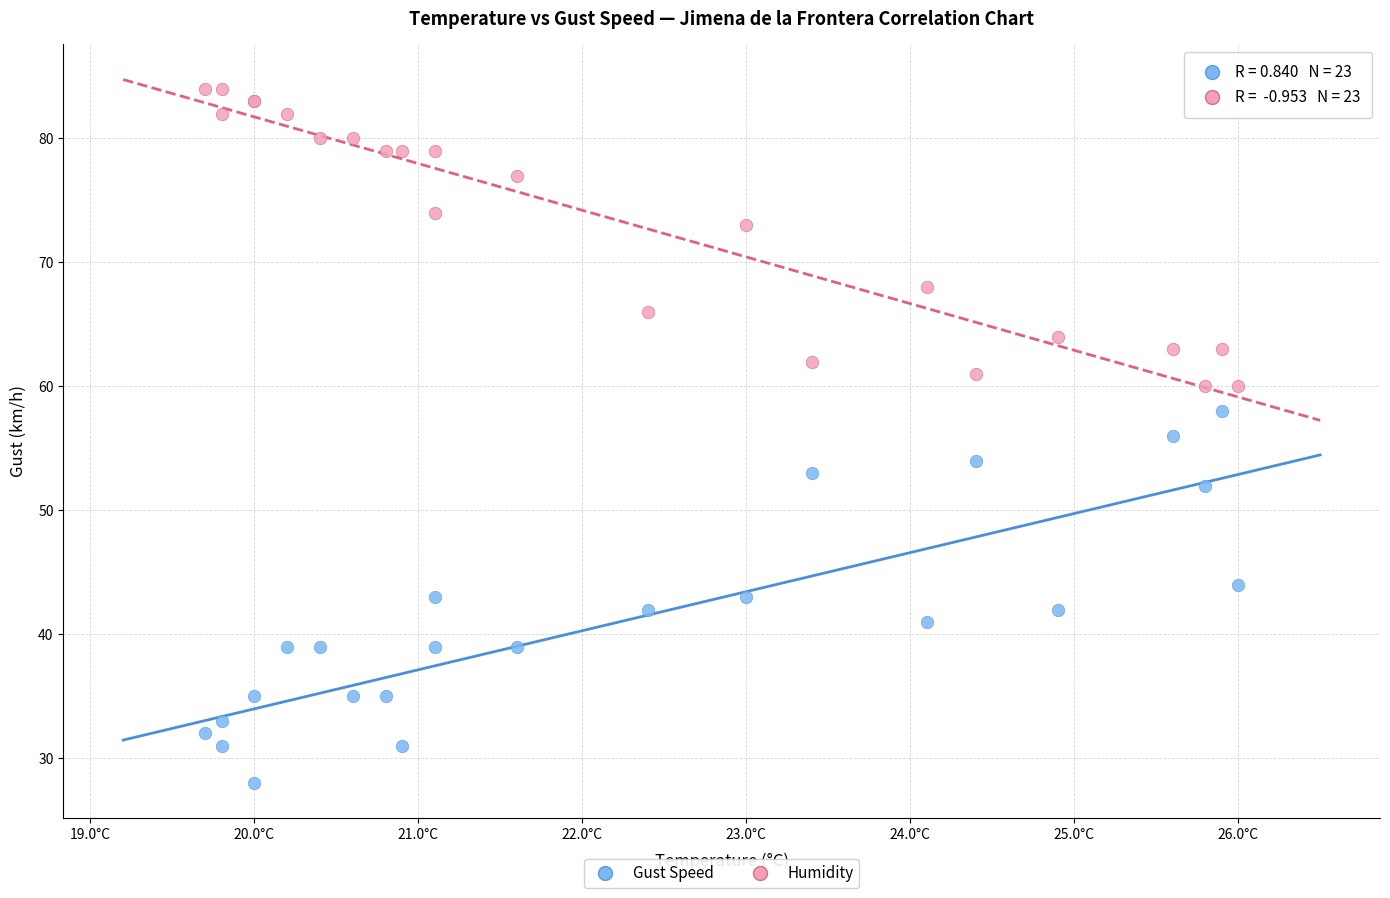

In the Humidity series, what Y value is closest to 72?

73